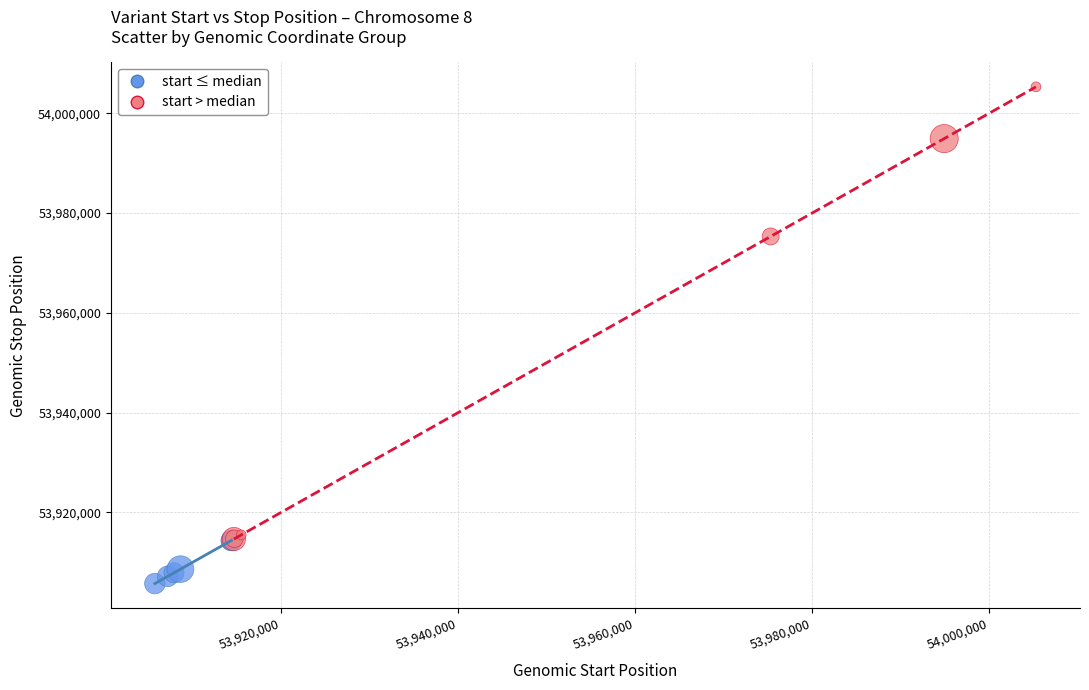

Which series has the largest Y range (max minus min)?

start > median